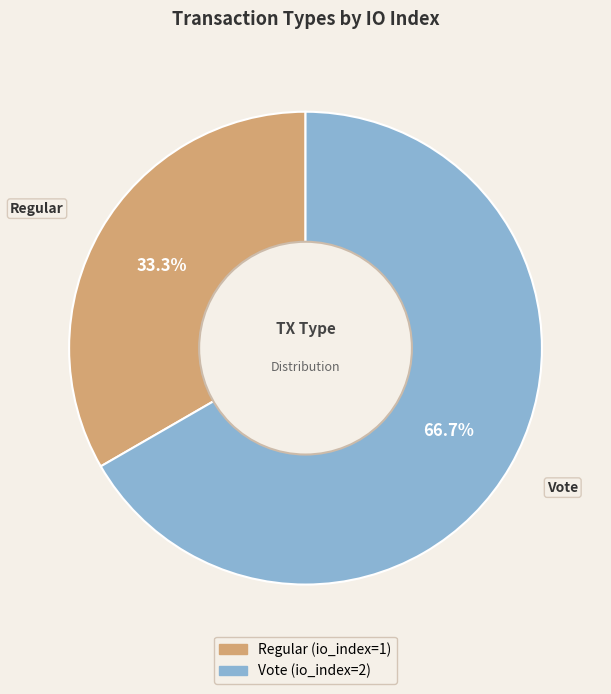

To the nearest percent, what percentage of the pie is Vote?

67%